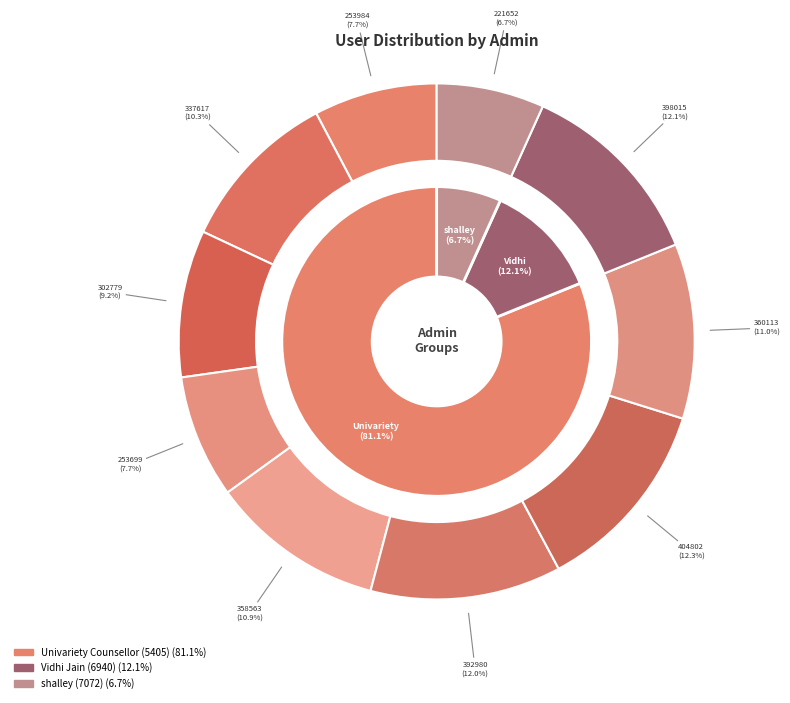

Count the number of slices in the pie.

10